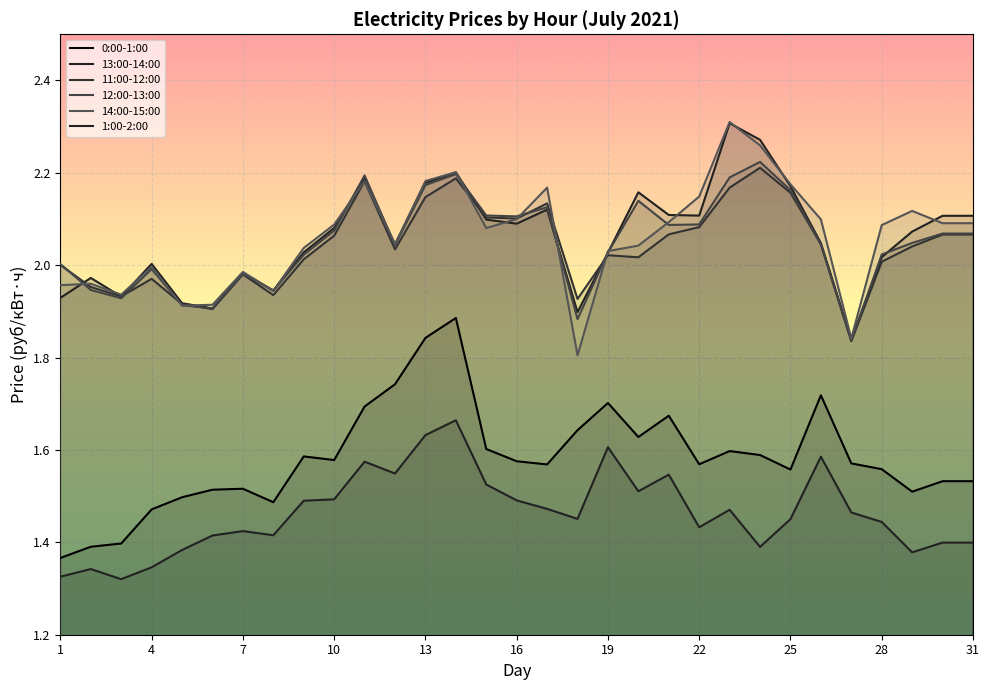

Which series has the largest total across all categories?

14:00-15:00